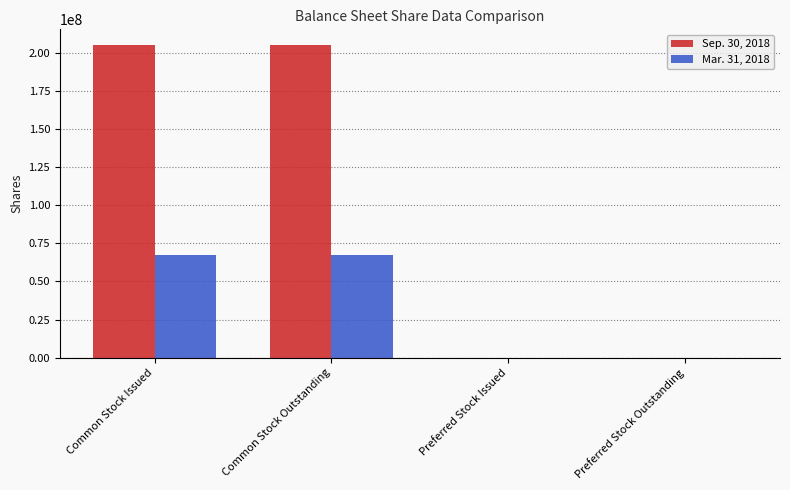

The value of Sep. 30, 2018 at Common Stock Outstanding is 205050000. True or false?

True